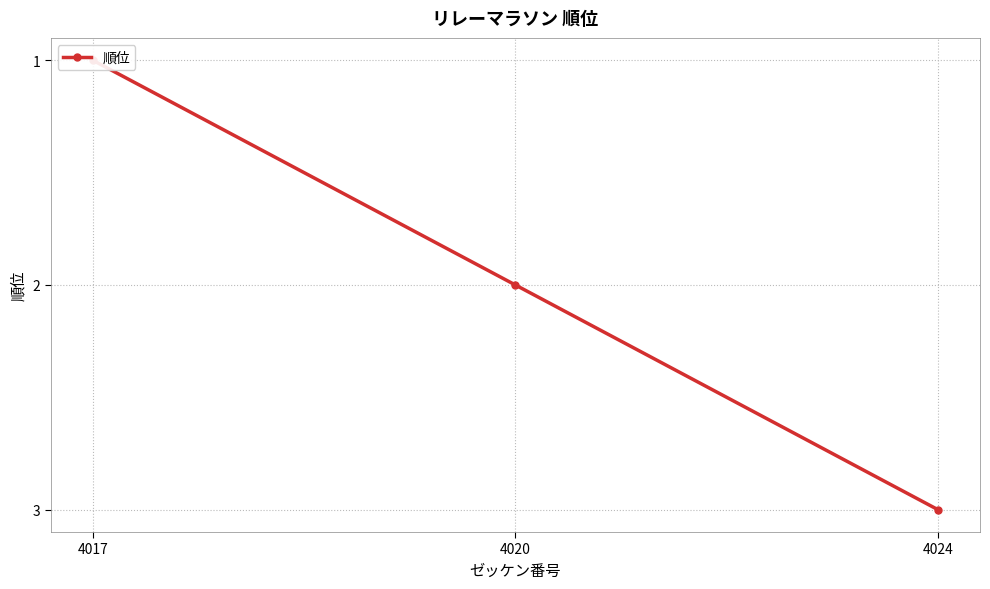

What is the average value?

2